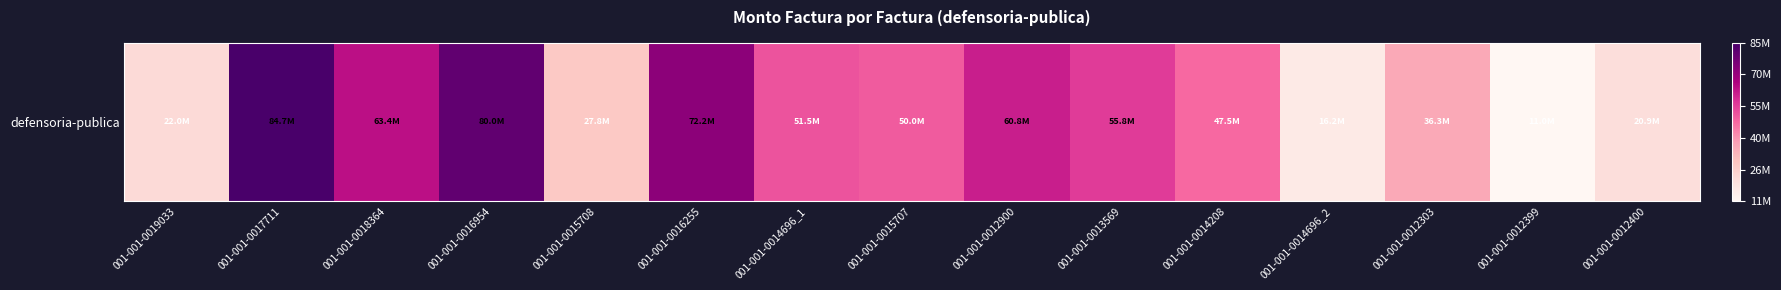

Reading left to right, extract all data points from this chart.

21964052	84658164	63404879	80029960	27766280	72177559	51479582	49989108	60834113	55827158	47530075	16210111	36281296	10950766	20896897